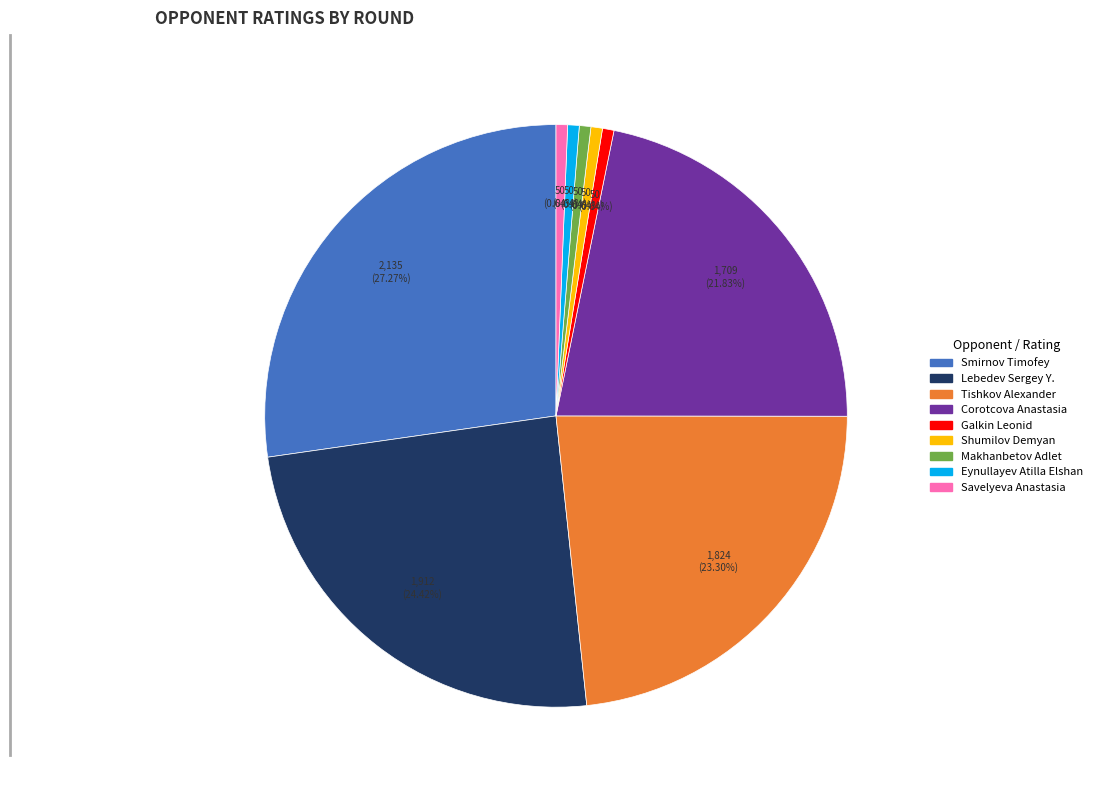

How many slices are in this pie chart?

9